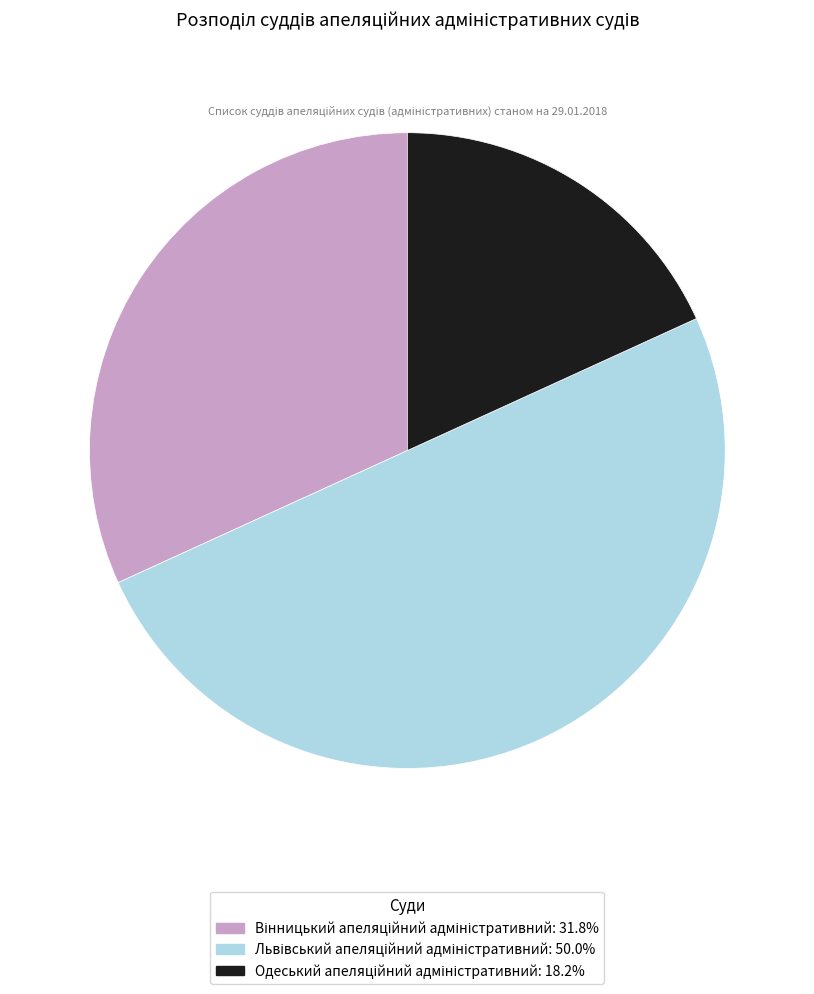

Is there any slice that represents more than half of the pie?

No